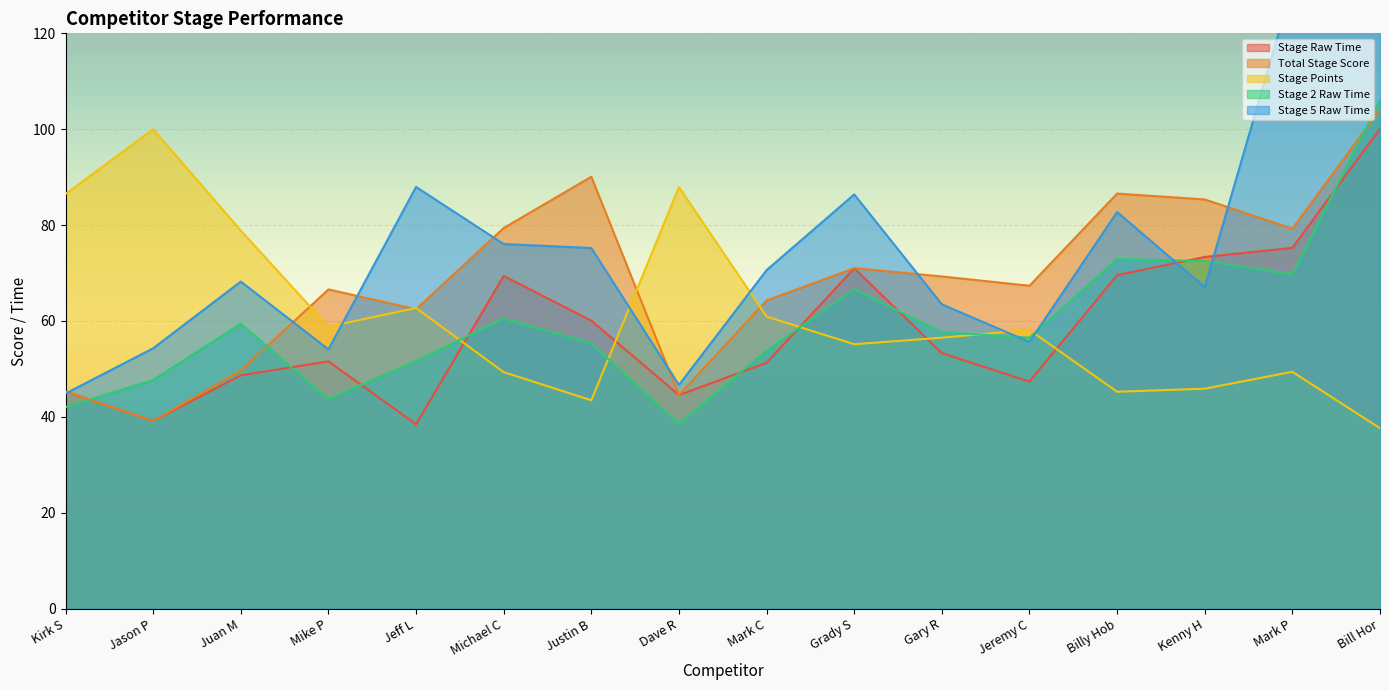

At which category is the sum across all series the highest?

Bill Hor